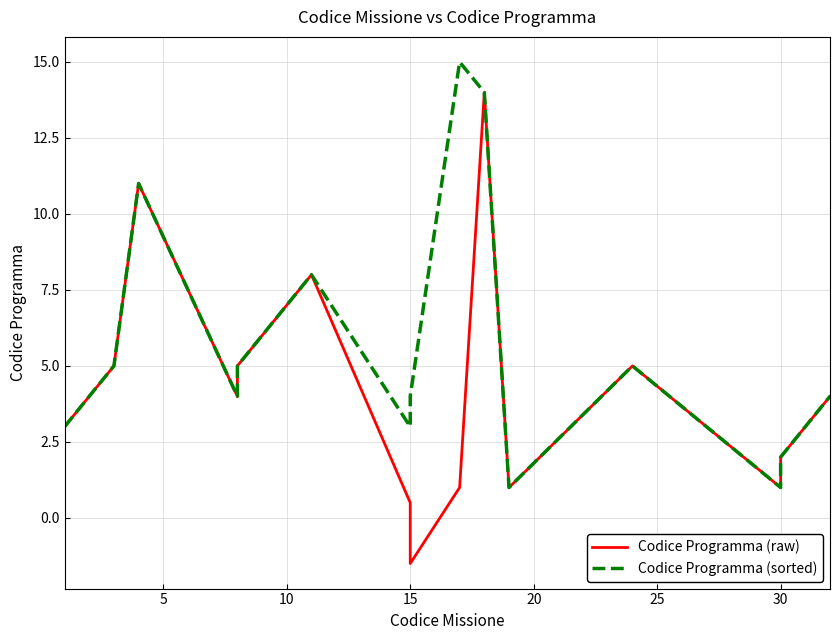

What is the average value of the Codice Programma (sorted) series?

5.7